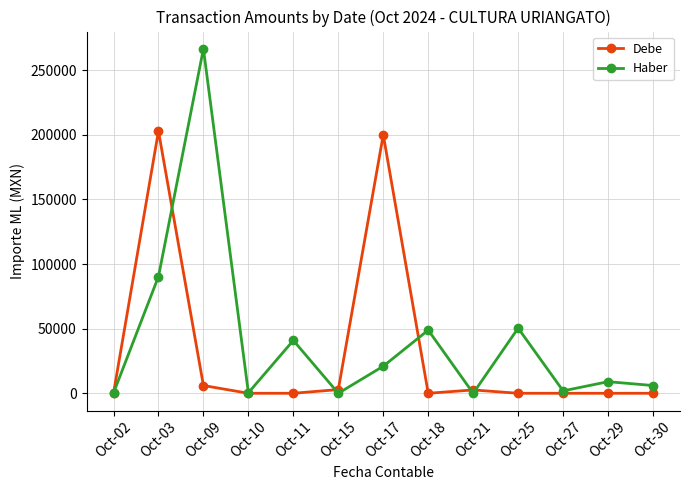

At which category is the sum across all series the highest?

Oct-03